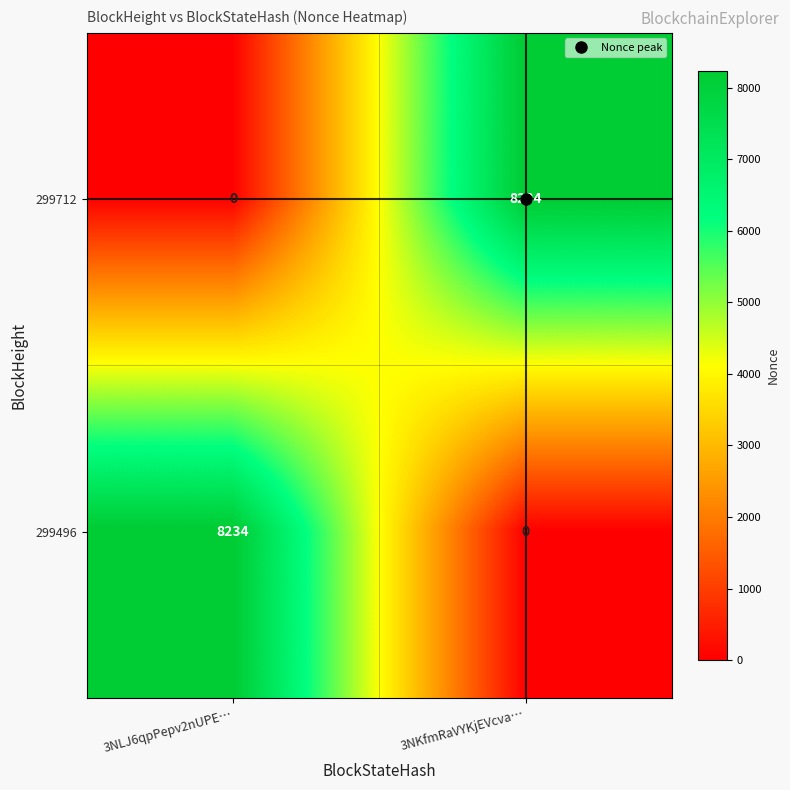

Rank the series at 3NLJ6qpPepv2nUPE… from lowest to highest value.

299712, 299496